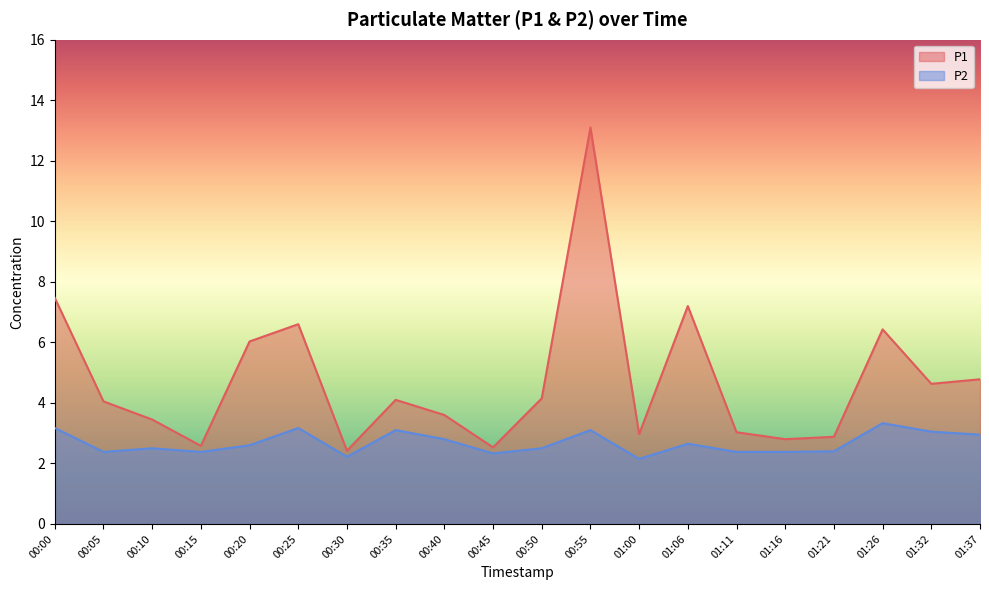

Reading left to right, list all the values displayed in this chart.

P1: 00:00=7.5	00:05=4.0	00:10=3.5	00:15=2.6	00:20=6.0	00:25=6.6	00:30=2.4	00:35=4.1	00:40=3.6	00:45=2.5	00:50=4.2	00:55=13.1	01:00=3.0	01:06=7.2	01:11=3.0	01:16=2.8	01:21=2.9	01:26=6.4	01:32=4.6	01:37=4.8
P2: 00:00=3.2	00:05=2.4	00:10=2.5	00:15=2.4	00:20=2.6	00:25=3.2	00:30=2.2	00:35=3.1	00:40=2.8	00:45=2.3	00:50=2.5	00:55=3.1	01:00=2.1	01:06=2.6	01:11=2.4	01:16=2.4	01:21=2.4	01:26=3.3	01:32=3.0	01:37=3.0